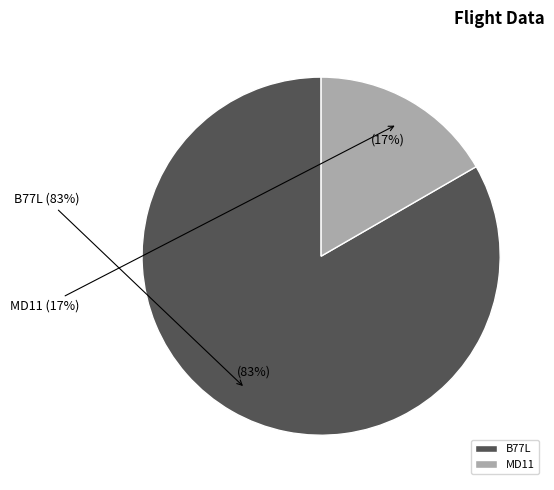

Do MD11 and B77L together represent more than half of the pie?

Yes